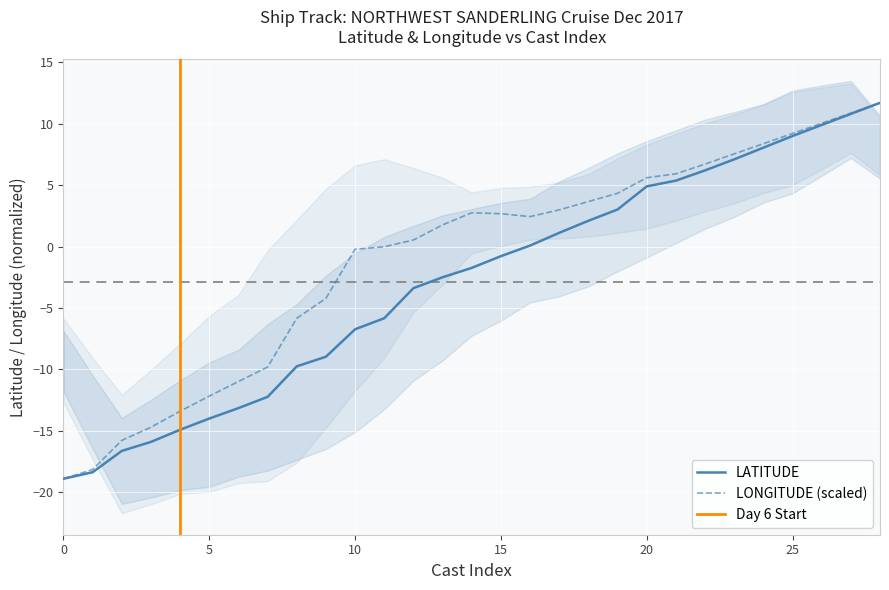

What is the maximum value for LONGITUDE (scaled)?

11.7